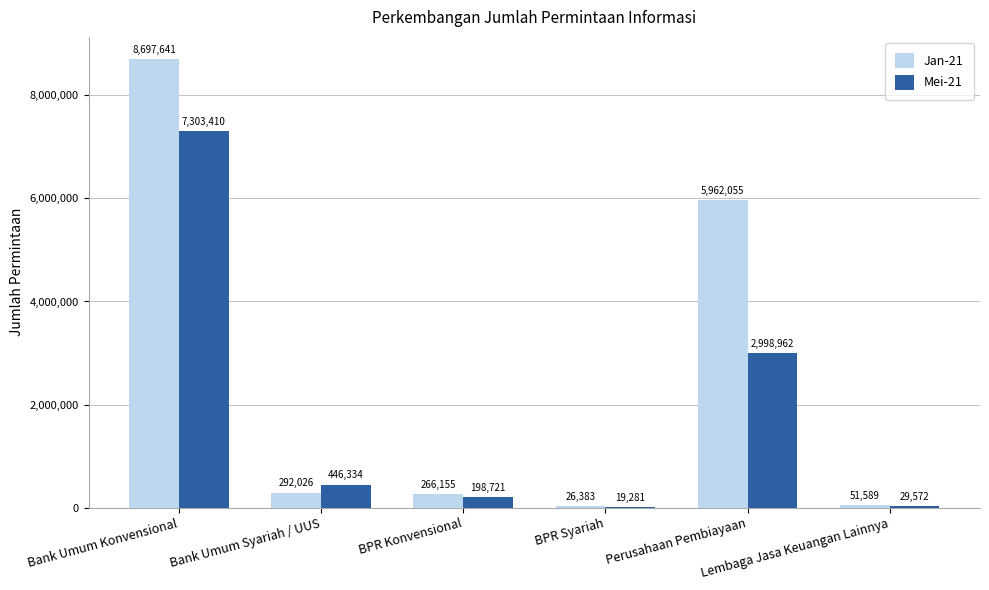

How many distinct data groups are displayed?

2